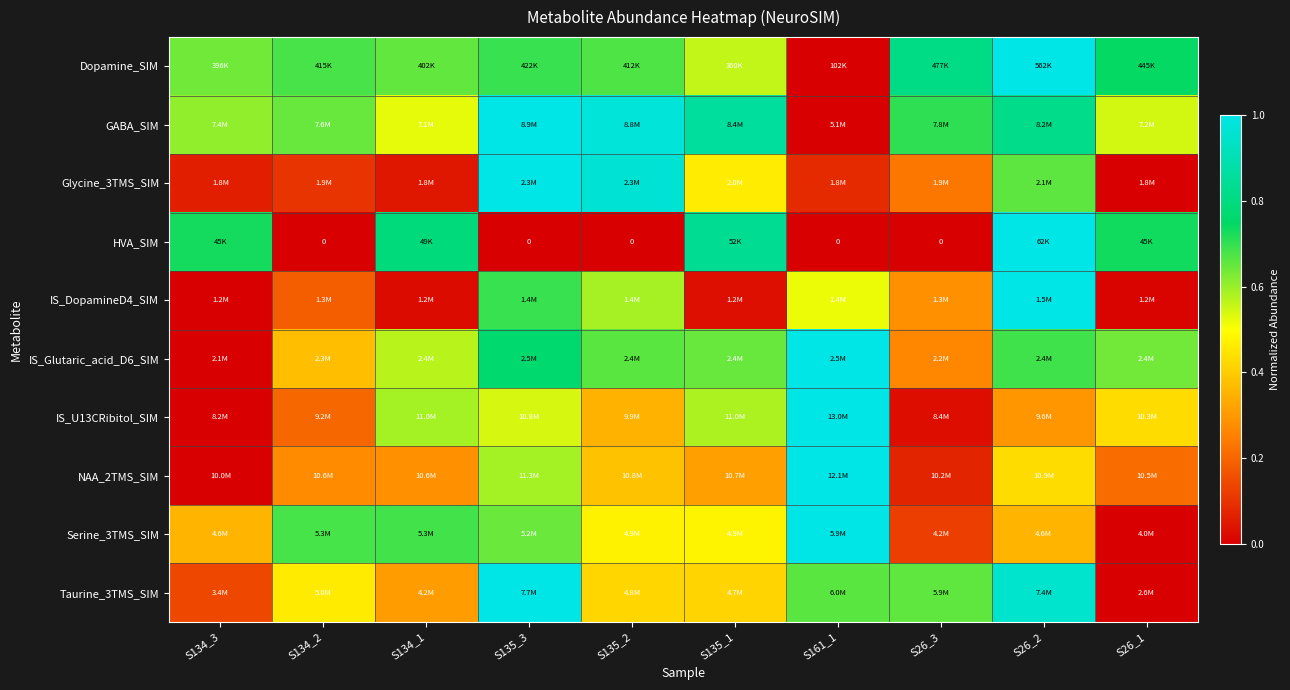

What is the sum of all IS_DopamineD4_SIM values?

3.3